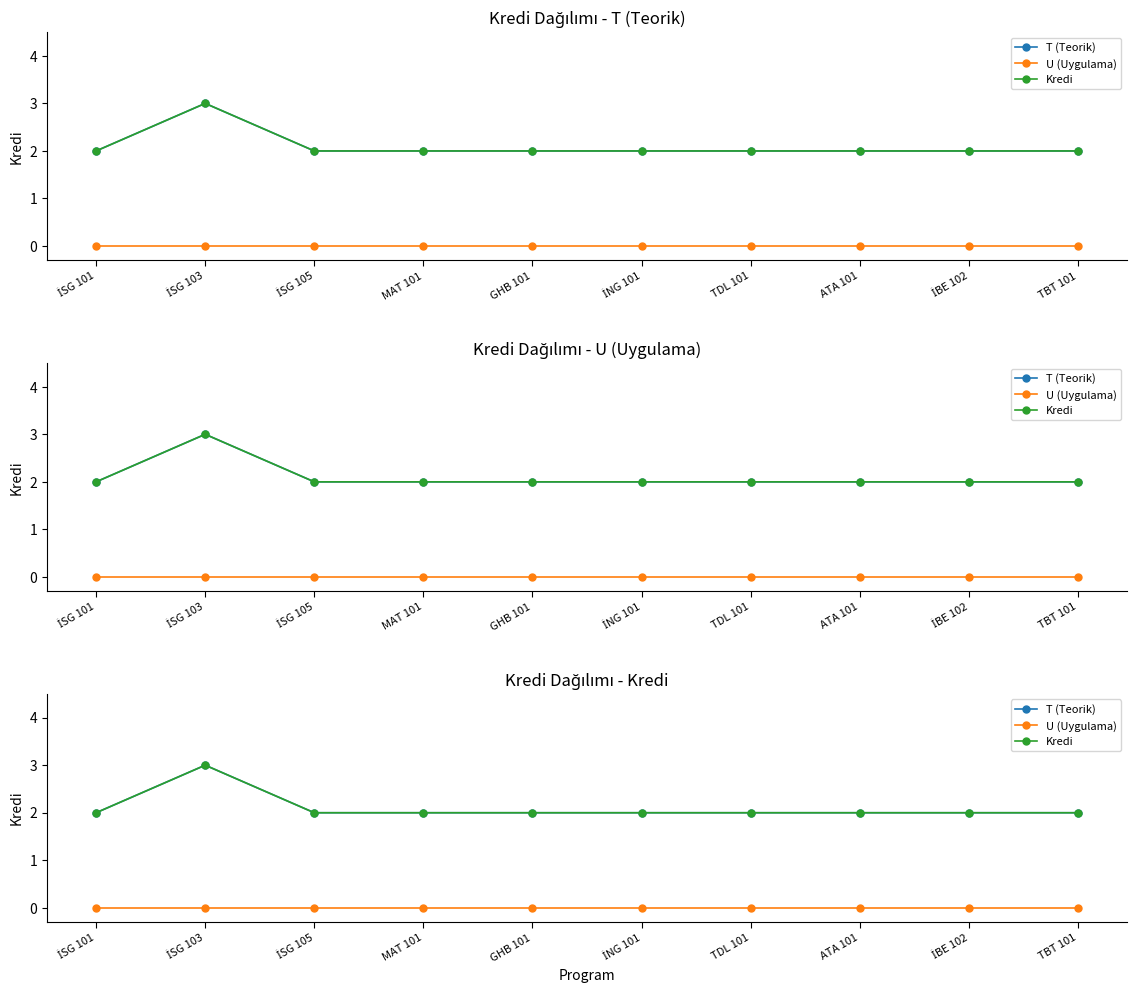

Which series changed the most between ATA 101 and TBT 101?

T (Teorik)